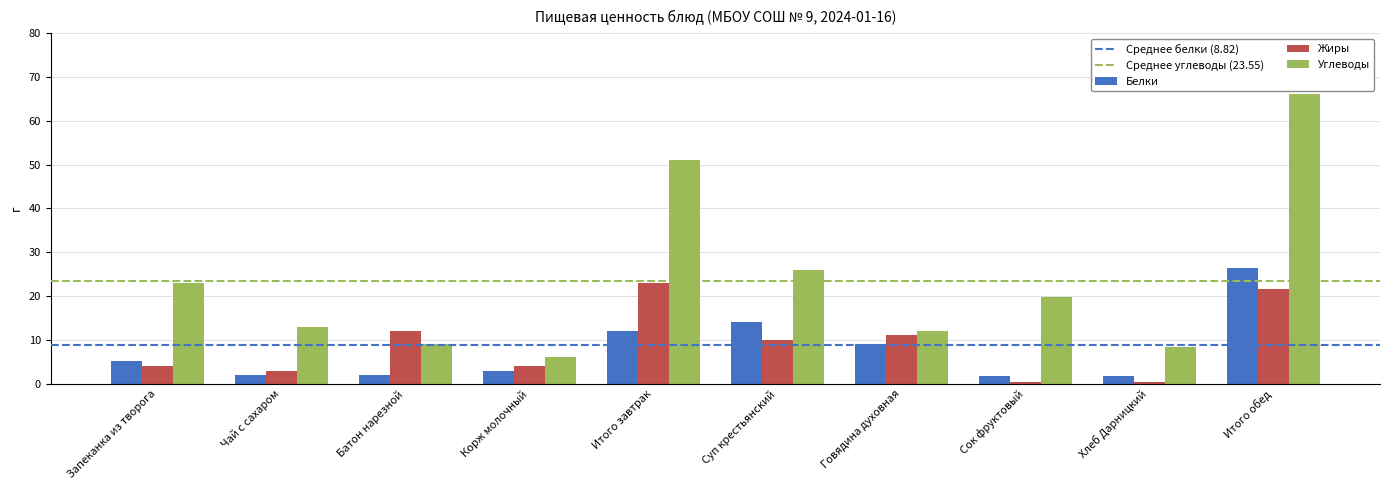

Count the number of categories in the chart.

10